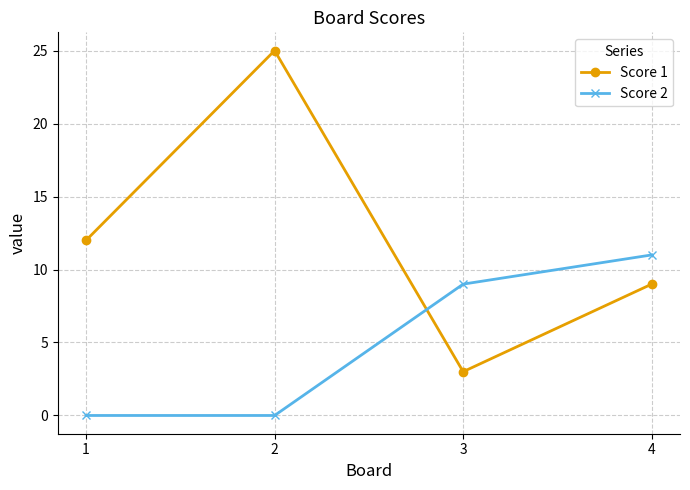

How many data points does each series have?

4